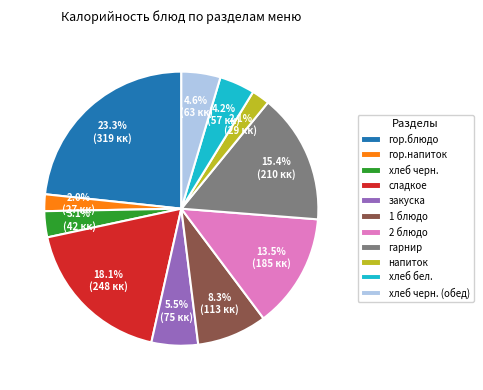

Which category has the biggest portion of the pie?

гор.блюдо